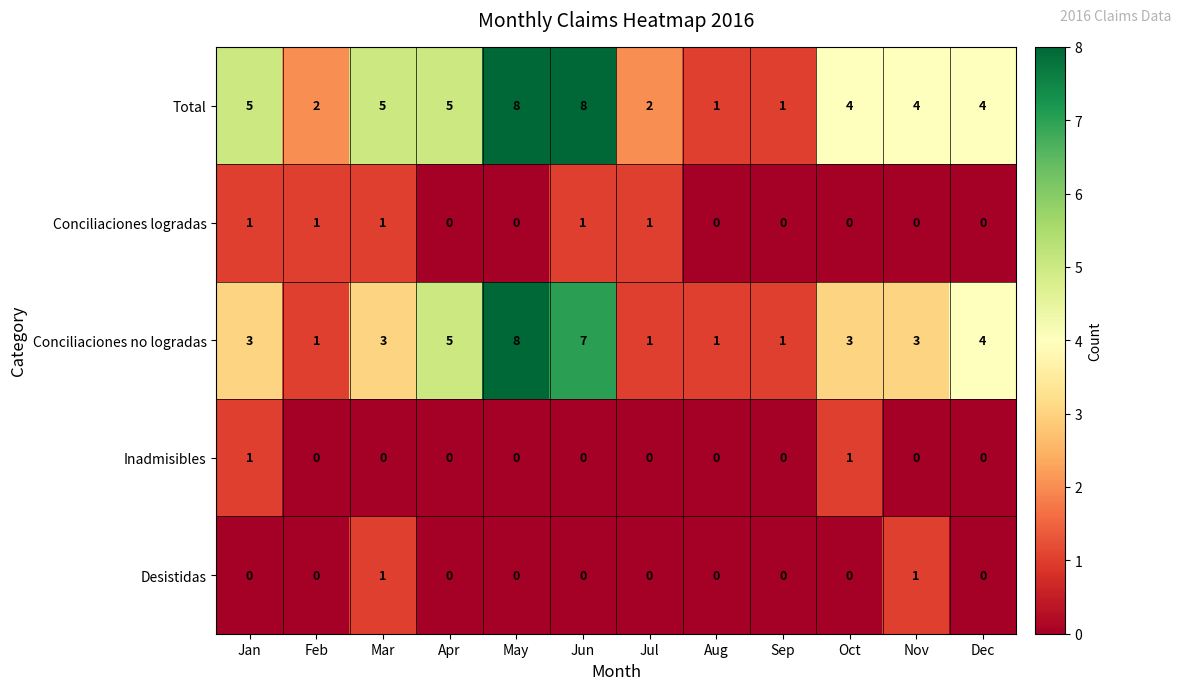

The Conciliaciones no logradas series shows 5 at Apr. True or false?

True